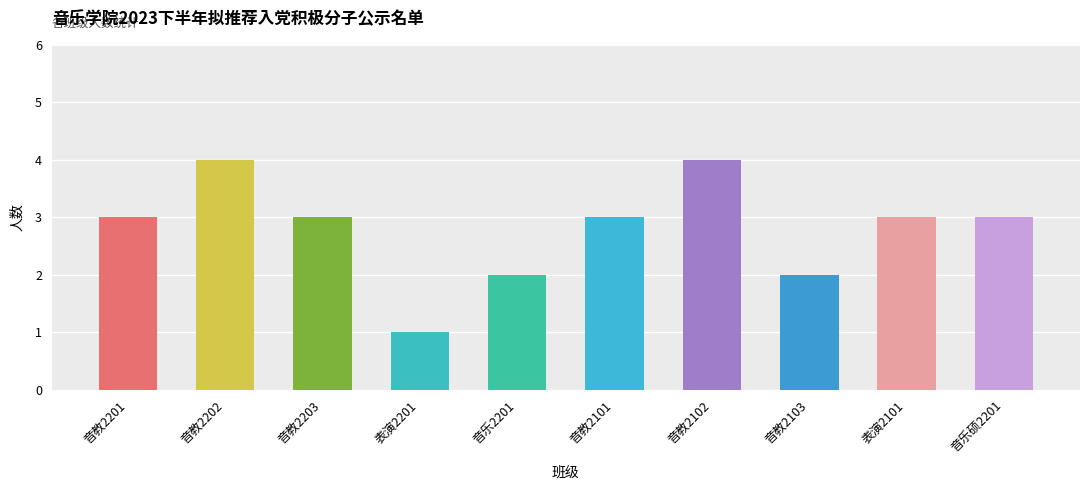

What position from the left is 表演2201?

4